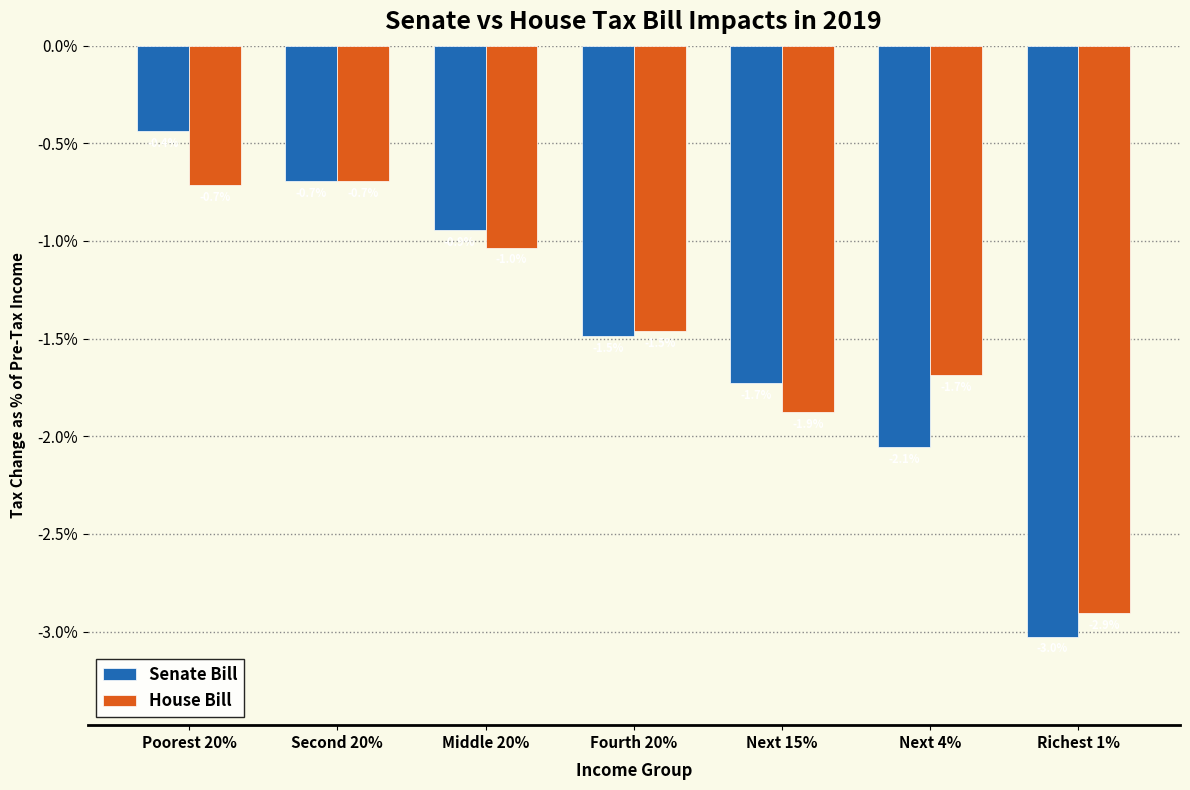

What are all the series names shown in the legend?

Senate Bill, House Bill